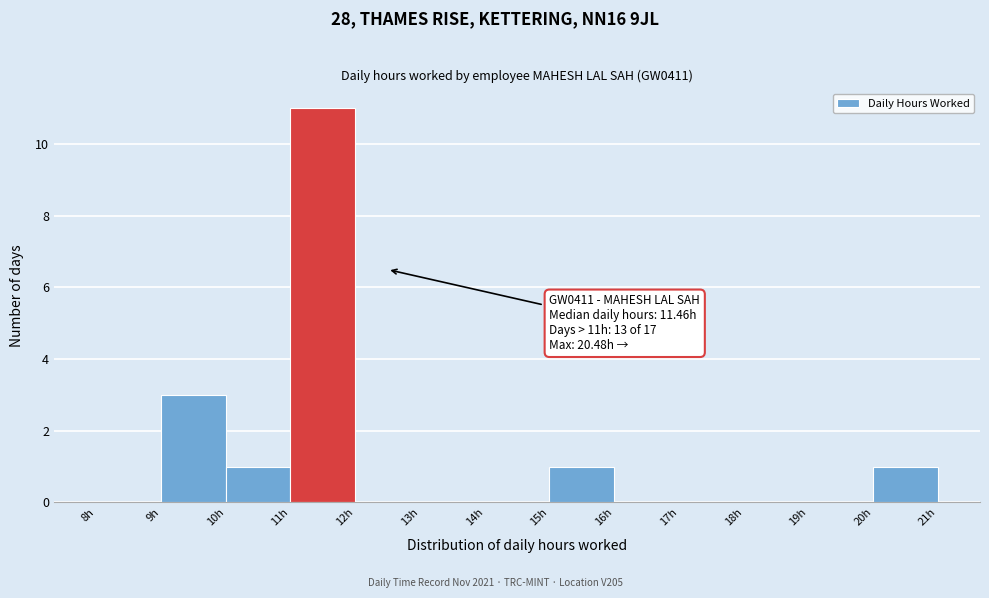

Which range on the x-axis has the tallest bar?

11 to 12